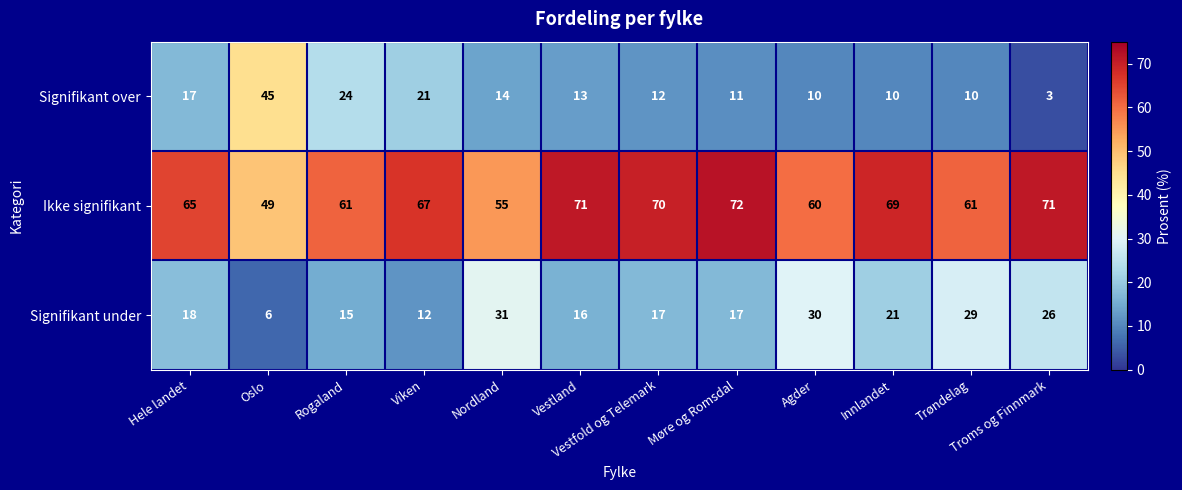

What is the total value across all series at Vestland?

100